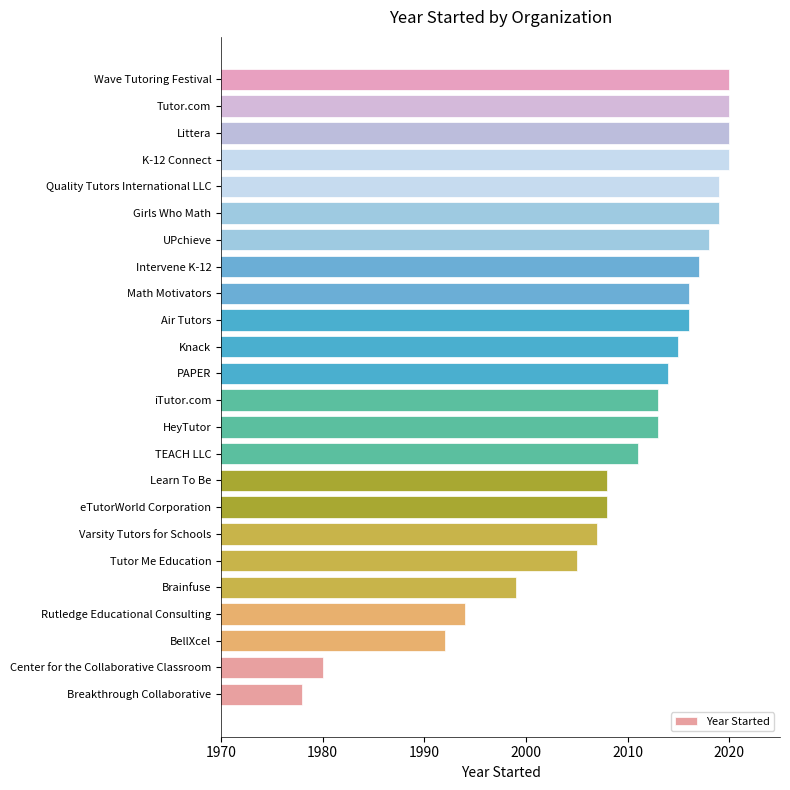

The value at Learn To Be is 930. True or false?

False